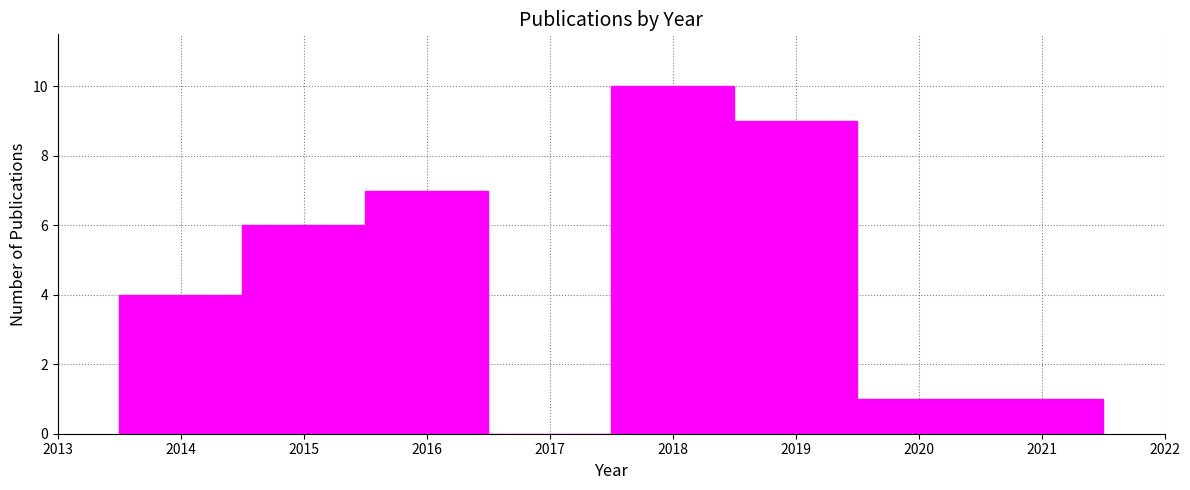

Reading left to right, list every bar in this chart as the range it spans on the x-axis followed by its height. The values are not printed on the chart, so give them approximately, as read against the axis.

2013.5 to 2014.5: 4
2014.5 to 2015.5: 6
2015.5 to 2016.5: 7
2016.5 to 2017.5: 0
2017.5 to 2018.5: 10
2018.5 to 2019.5: 9
2019.5 to 2020.5: 1
2020.5 to 2021.5: 1